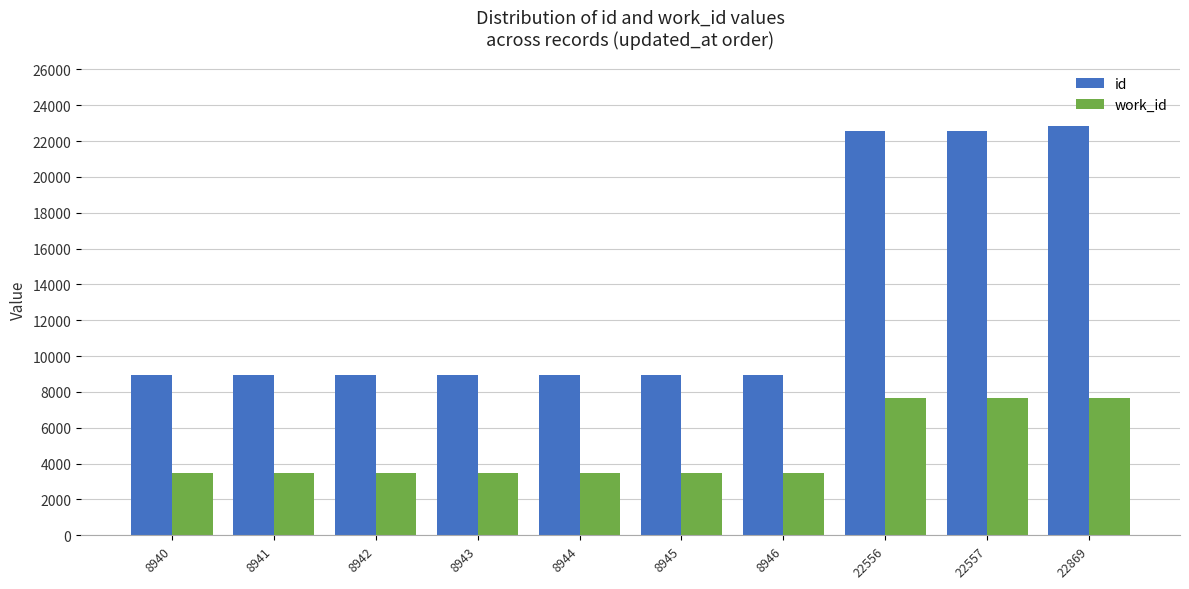

Is it true that id equals 29361 at 22557?

False